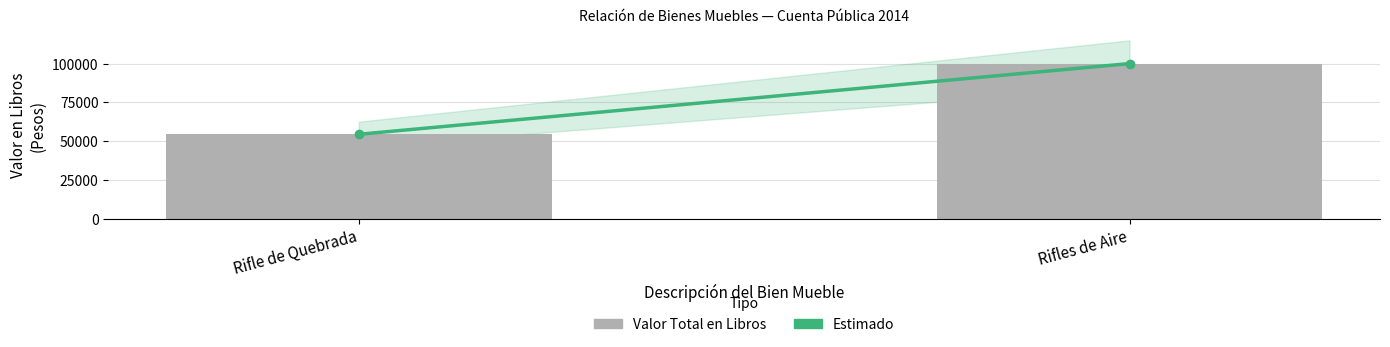

What is the minimum value shown in the chart?

54337.5